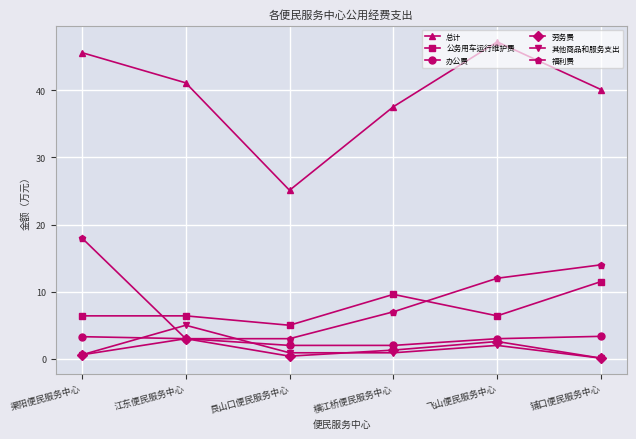

How many data points in 公务用车运行维护费 are above 6?

5